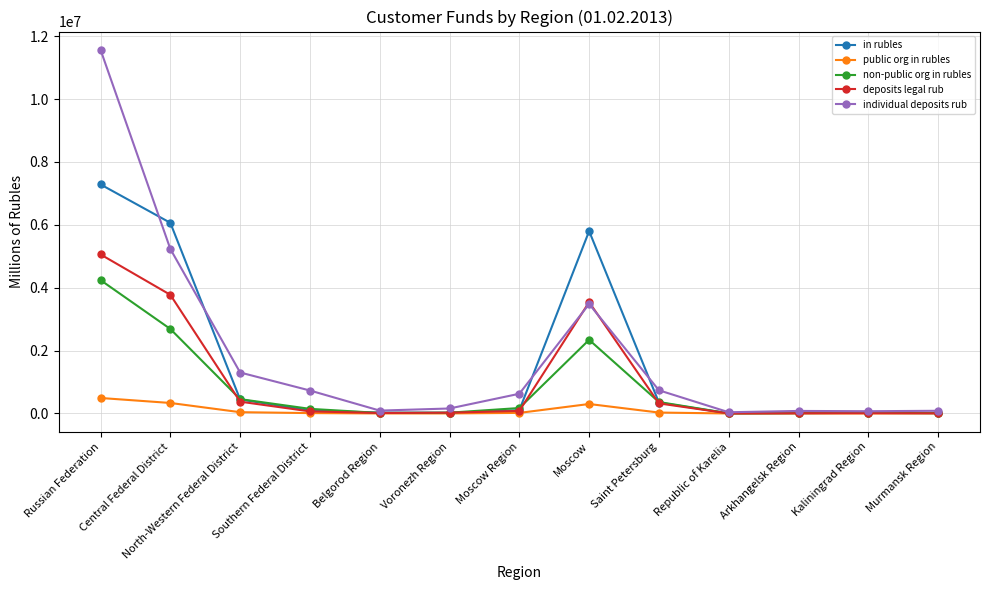

Which series has the largest range (max minus min)?

individual deposits rub